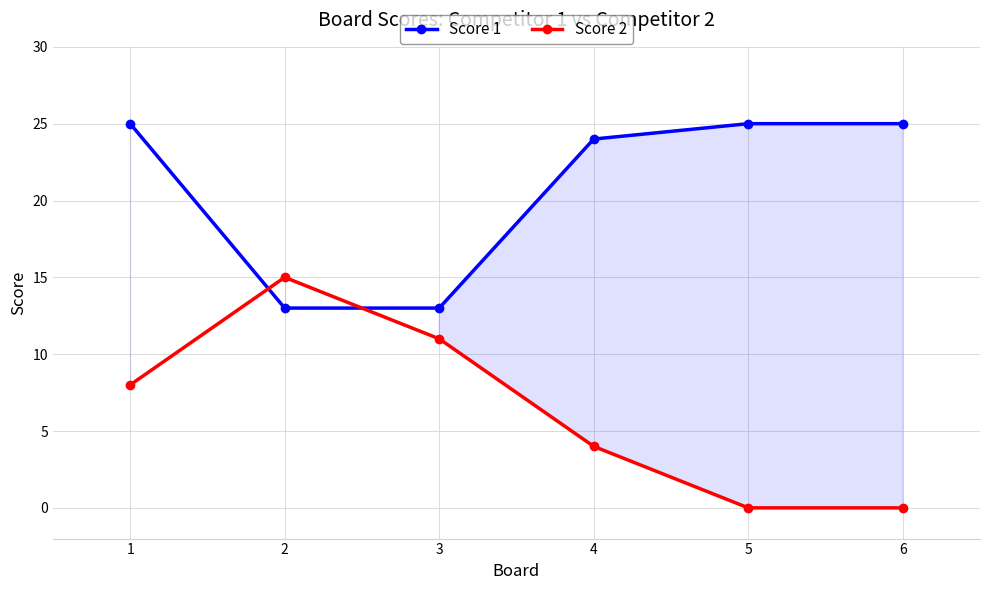

At which label does Score 1 reach its peak?

1